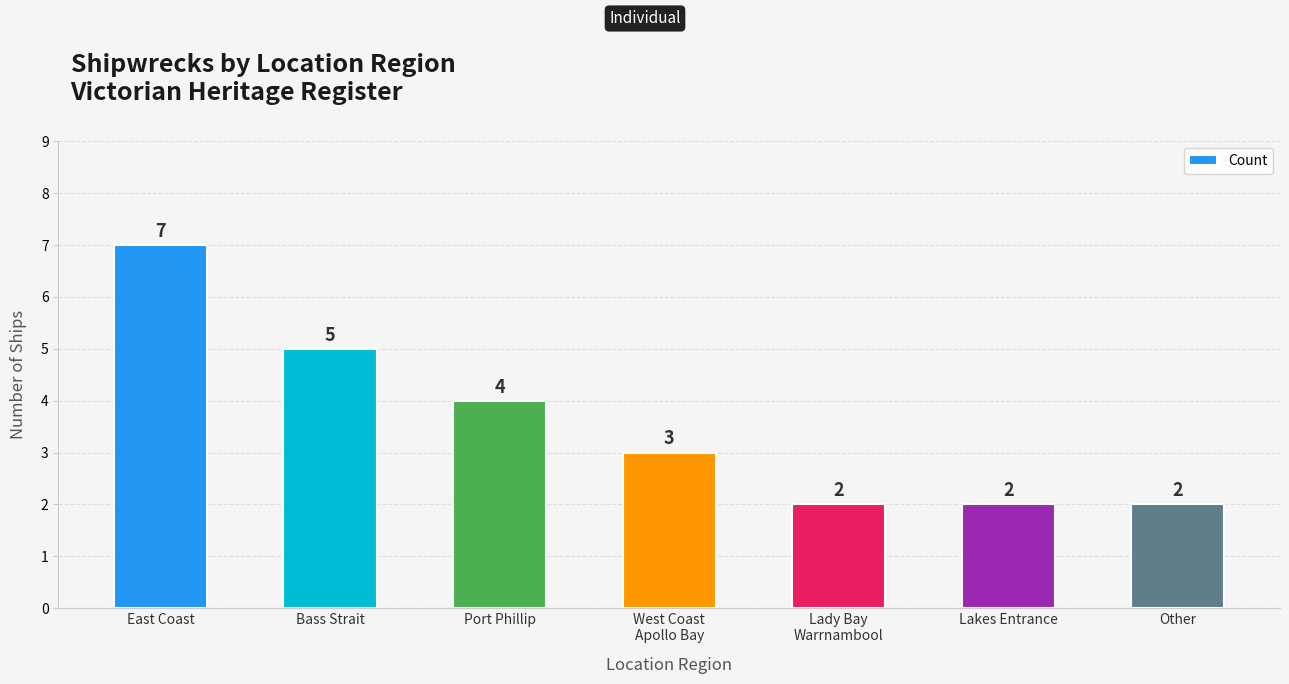

Count the values in the range 2 to 5.

6